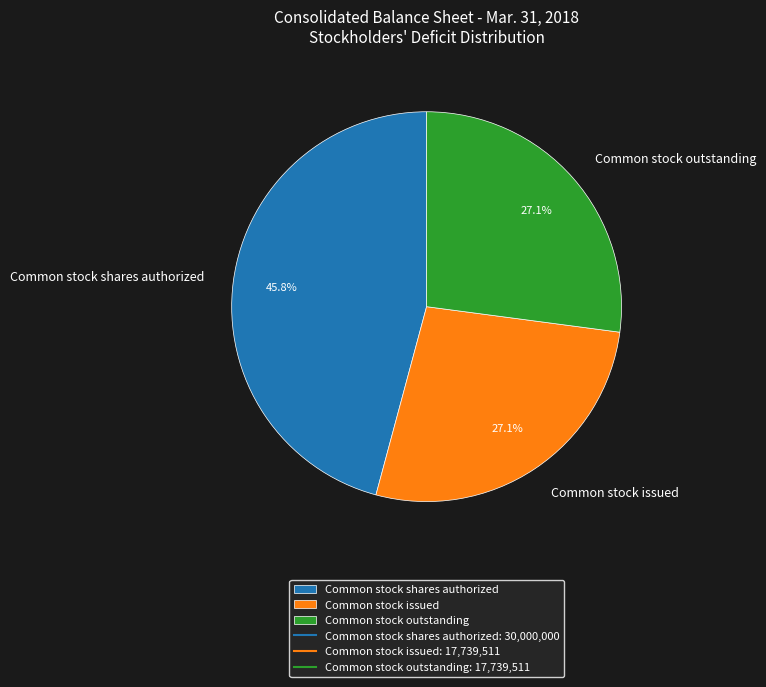

Does any single category account for the majority?

No